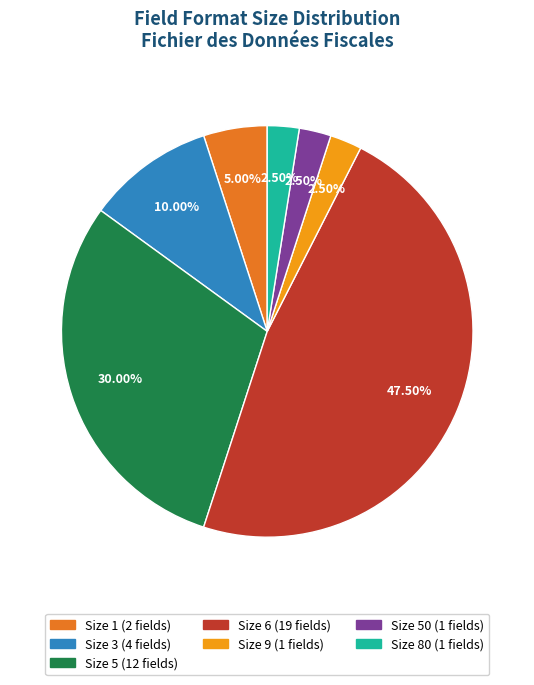

How many segments does this pie chart have?

7